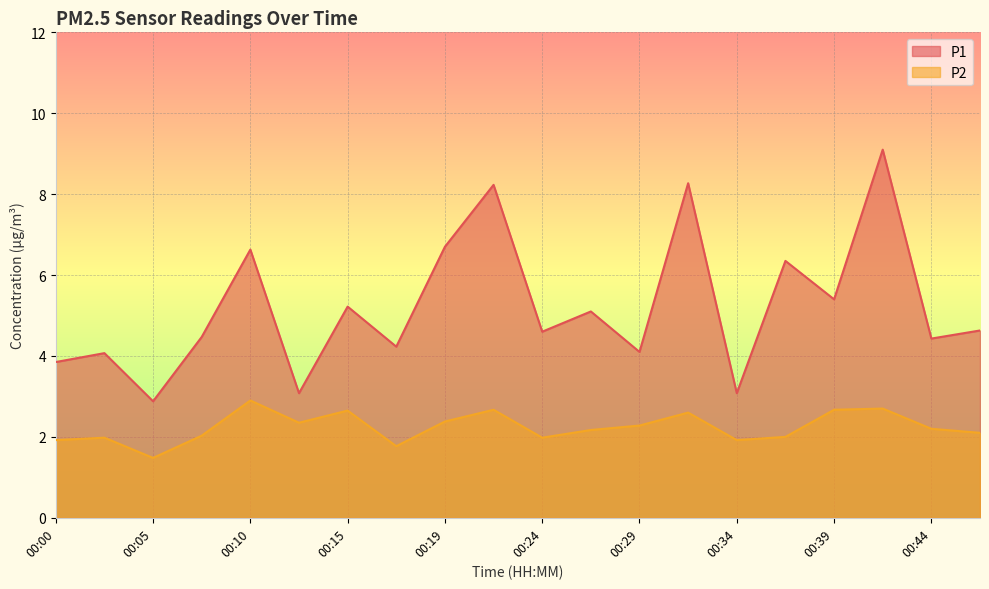

Reading left to right, what are all the values shown in this chart?

P1: 00:00=3.9	00:02=4.1	00:05=2.9	00:07=4.5	00:10=6.6	00:12=3.1	00:15=5.2	00:17=4.2	00:19=6.7	00:22=8.2	00:24=4.6	00:27=5.1	00:29=4.1	00:32=8.3	00:34=3.1	00:37=6.3	00:39=5.4	00:41=9.1	00:44=4.4	00:46=4.6
P2: 00:00=1.9	00:02=2.0	00:05=1.5	00:07=2.0	00:10=2.9	00:12=2.4	00:15=2.6	00:17=1.8	00:19=2.4	00:22=2.7	00:24=2.0	00:27=2.2	00:29=2.3	00:32=2.6	00:34=1.9	00:37=2.0	00:39=2.7	00:41=2.7	00:44=2.2	00:46=2.1